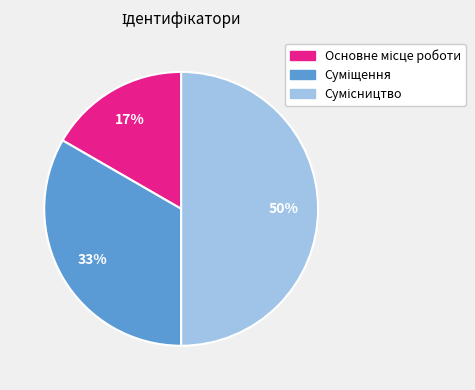

To the nearest percent, what is the average slice percentage?

33%